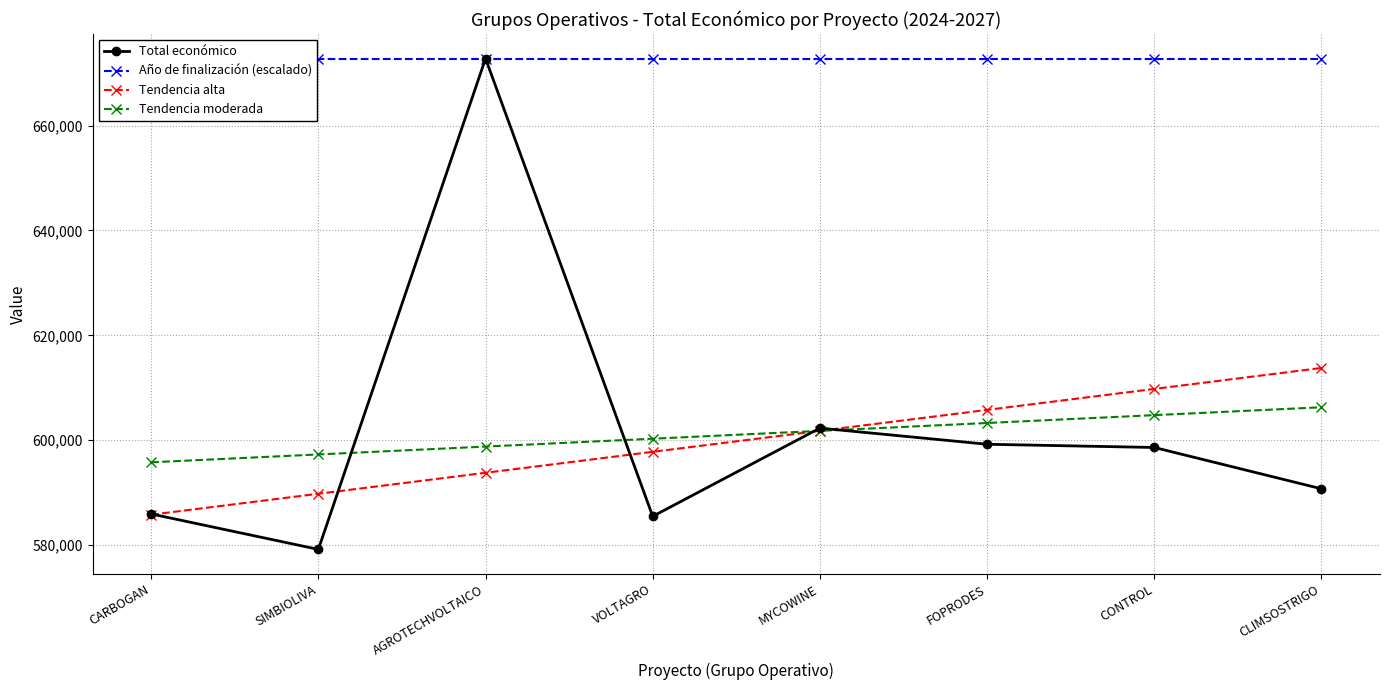

Read the Total económico value at AGROTECHVOLTAICO.

672807.0